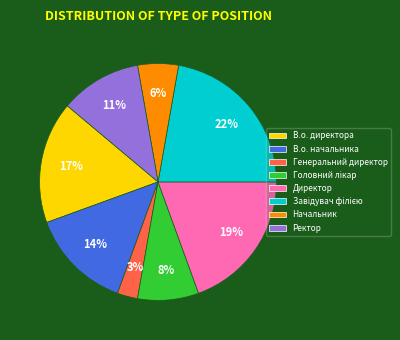

To the nearest percent, what is the difference between the largest and smallest slice percentages?

19%